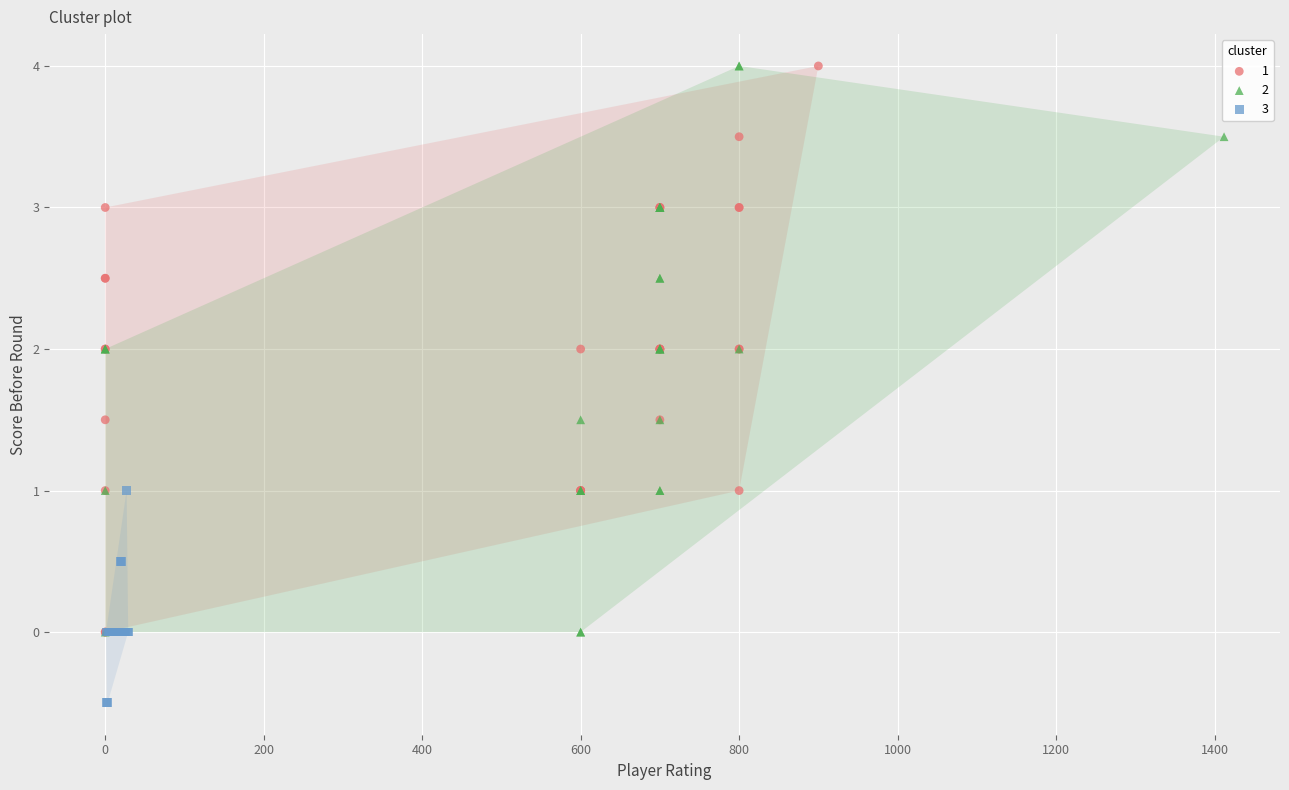

Which series contains the lowest Y value?

3